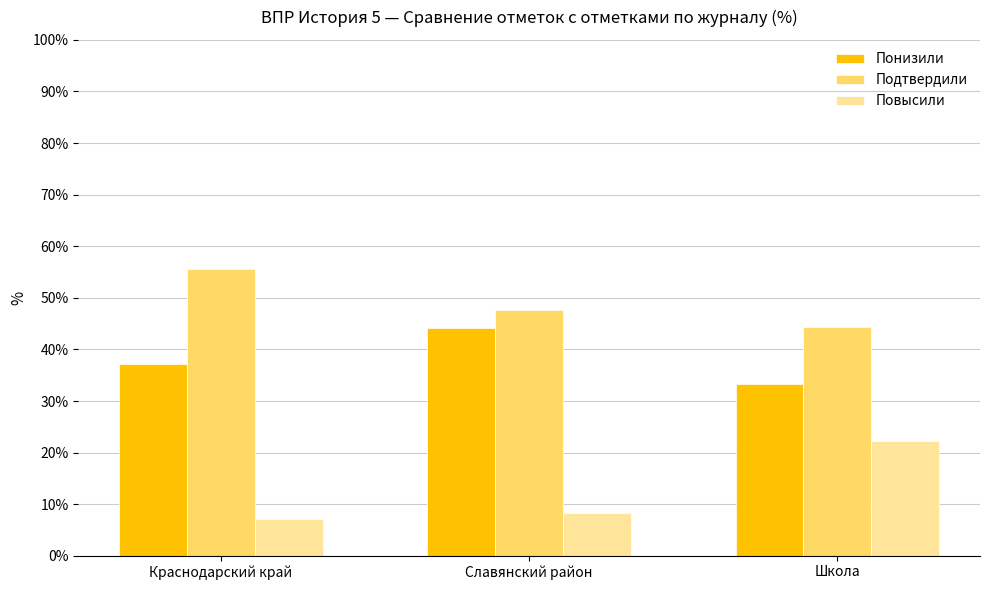

Which category has the highest value in the Повысили series?

Школа